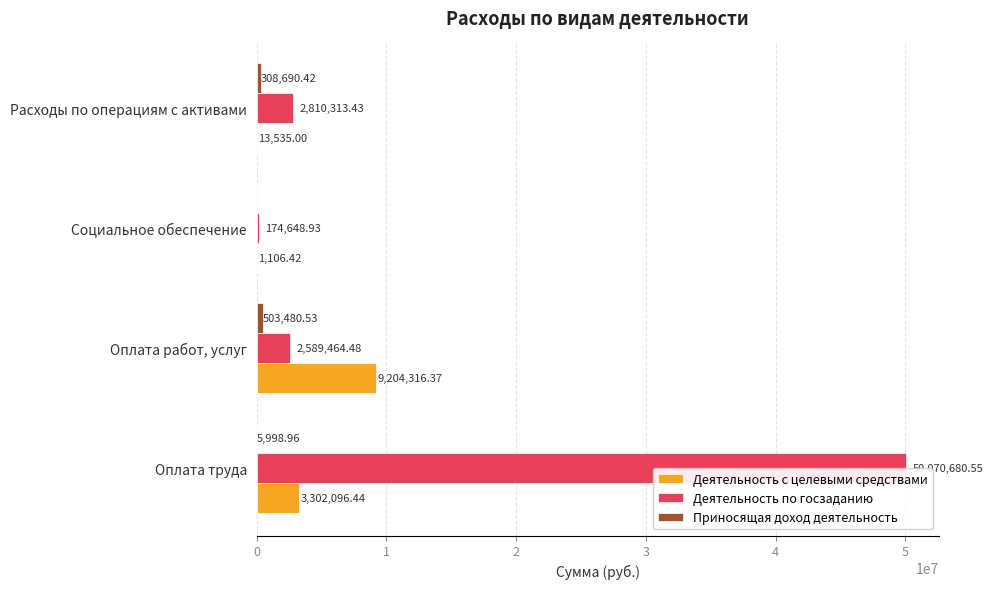

Are the bars horizontal?

Yes